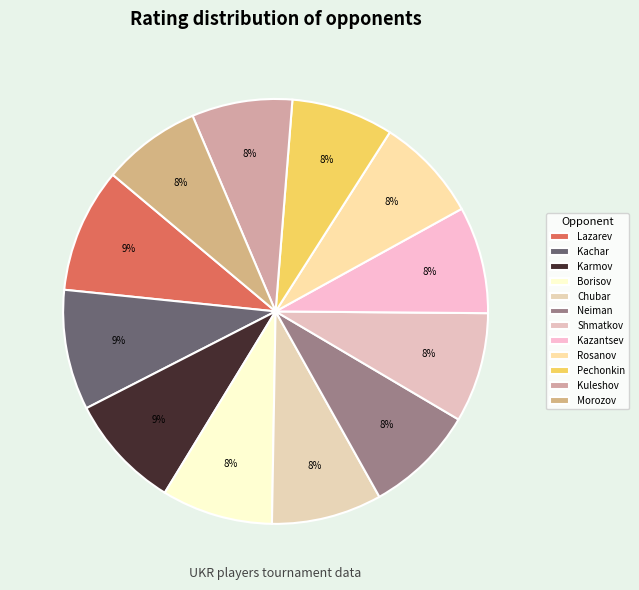

Is the sum of Borisov and Neiman greater than half?

No